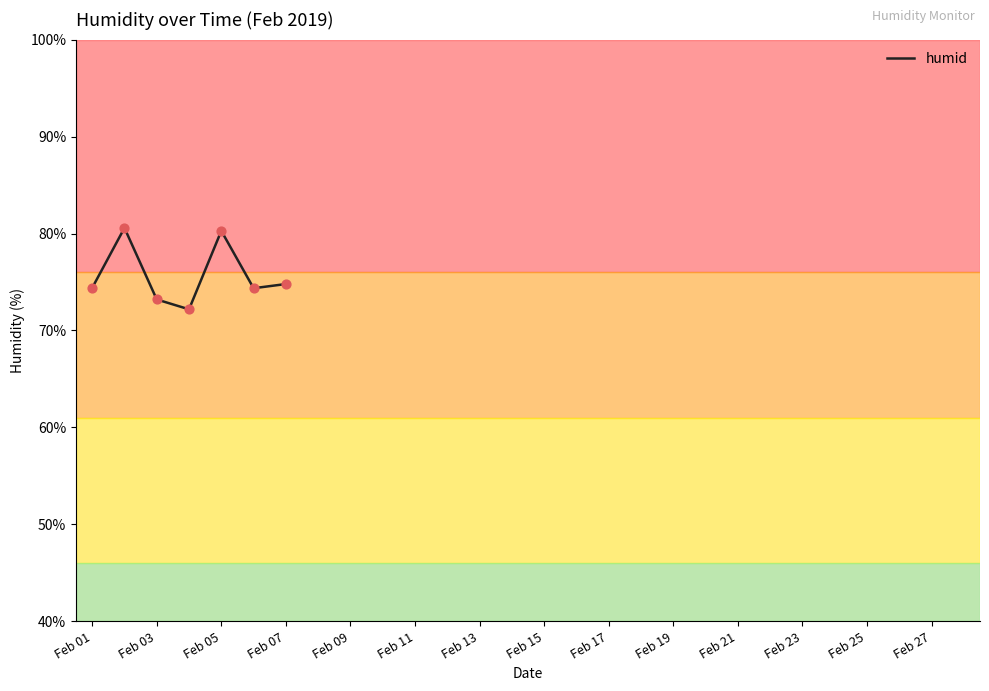

Which has a higher value, Feb 23 or Feb 05?

Feb 05